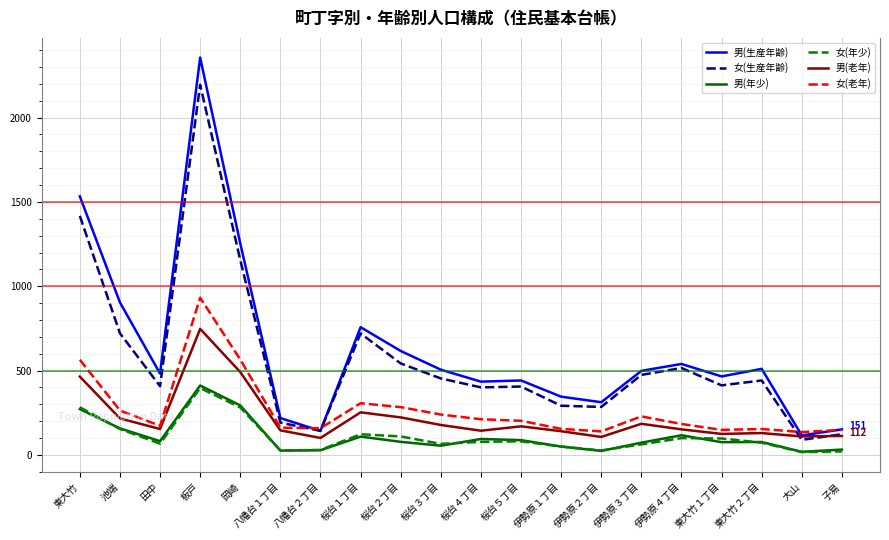

What is the difference between the 女(老年) values at 桜台２丁目 and 子易?

135